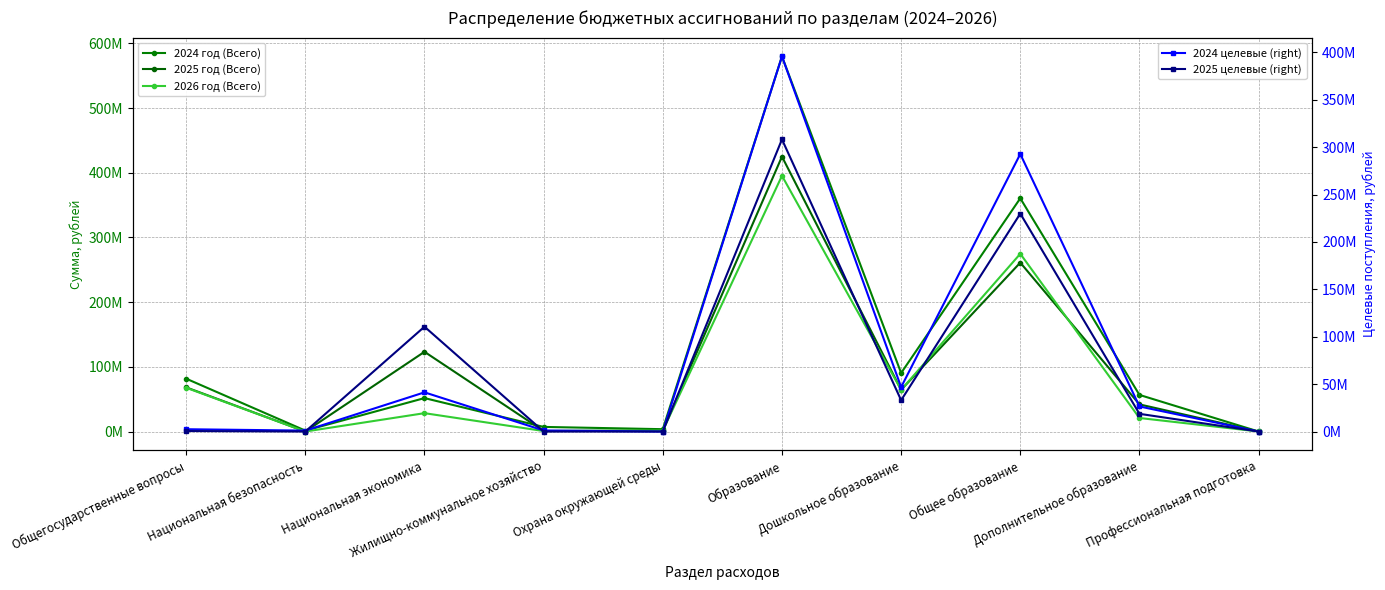

How many categories are shown in the chart?

10